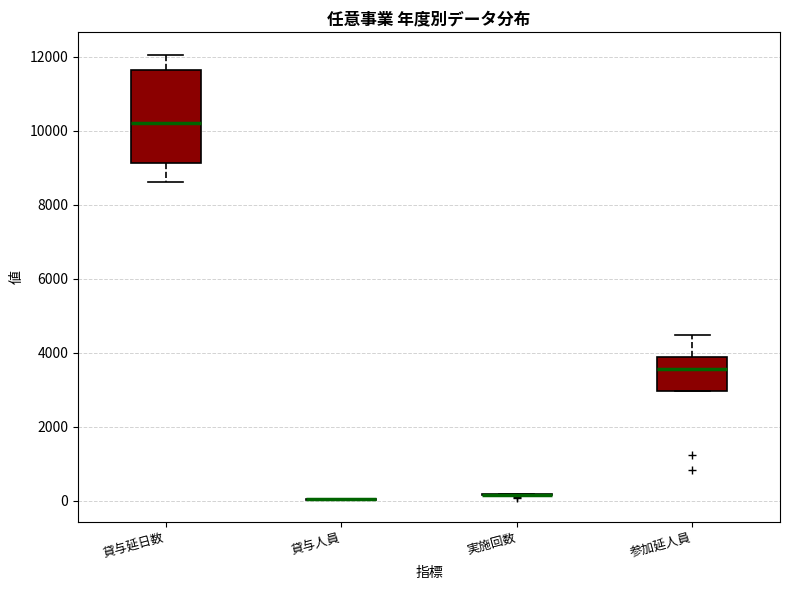

Where is the upper edge of the box for 参加延人員 on the y-axis? The values are not printed on the chart, so give them approximately, as read against the axis.

3800